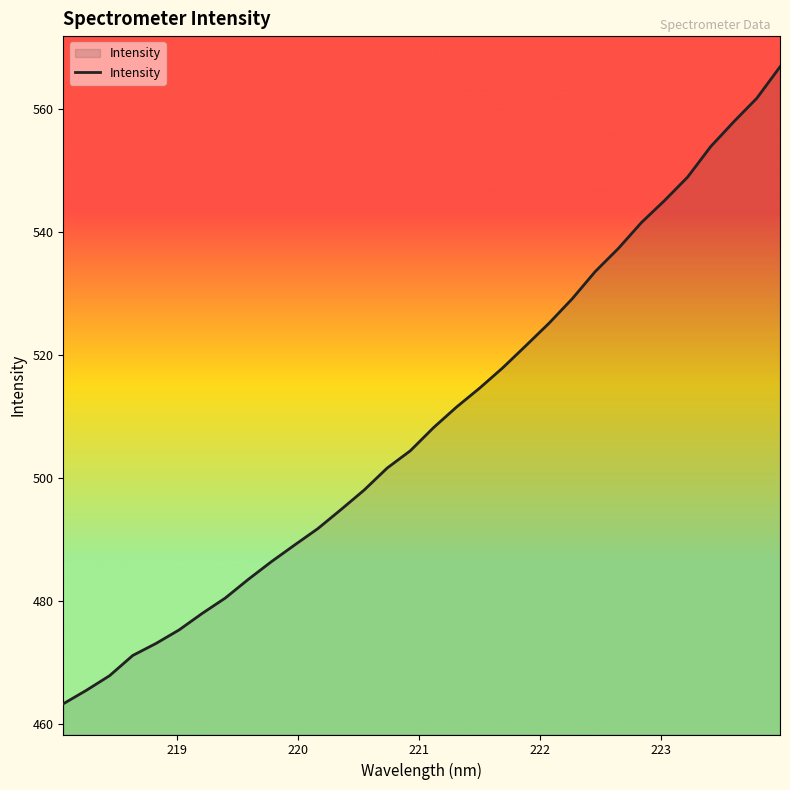

What is the smallest value displayed?

463.2